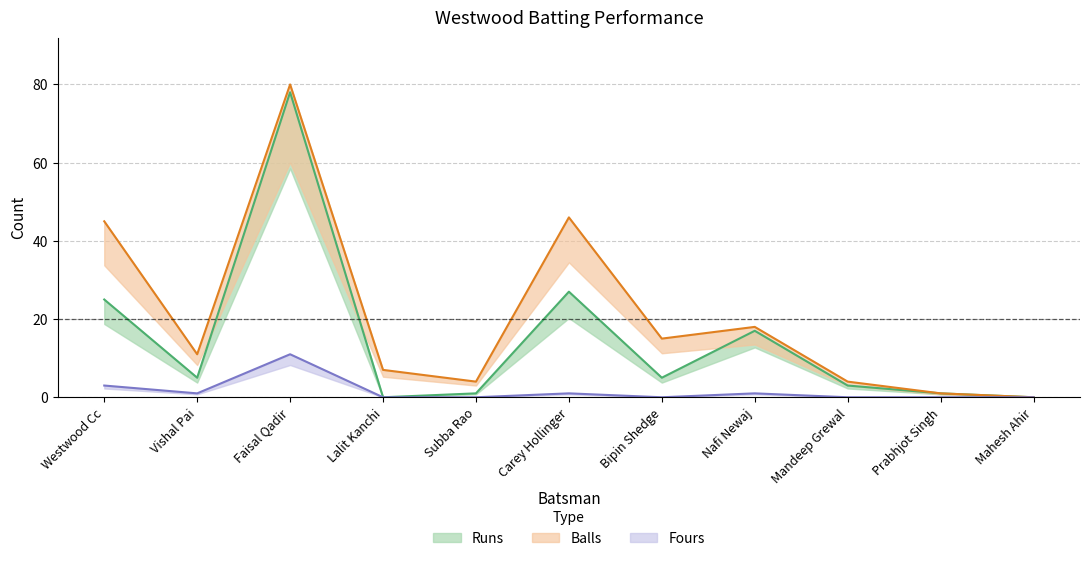

List the labels in order of Balls value, largest first.

Faisal Qadir, Carey Hollinger, Westwood Cc, Nafi Newaj, Bipin Shedge, Vishal Pai, Lalit Kanchi, Subba Rao, Mandeep Grewal, Prabhjot Singh, Mahesh Ahir